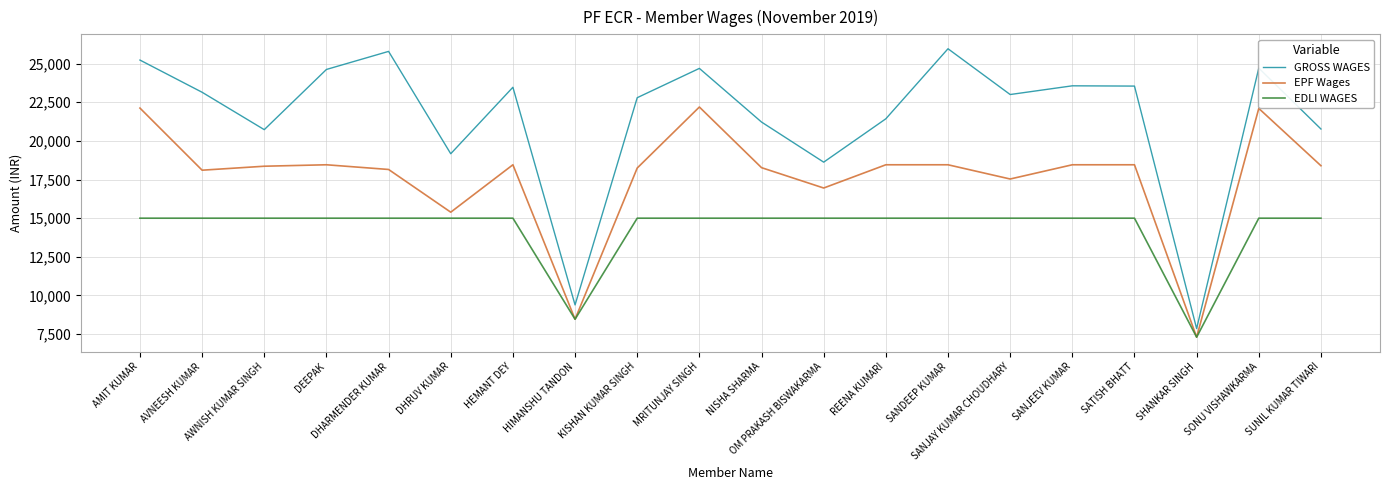

Which series has the largest range (max minus min)?

GROSS WAGES